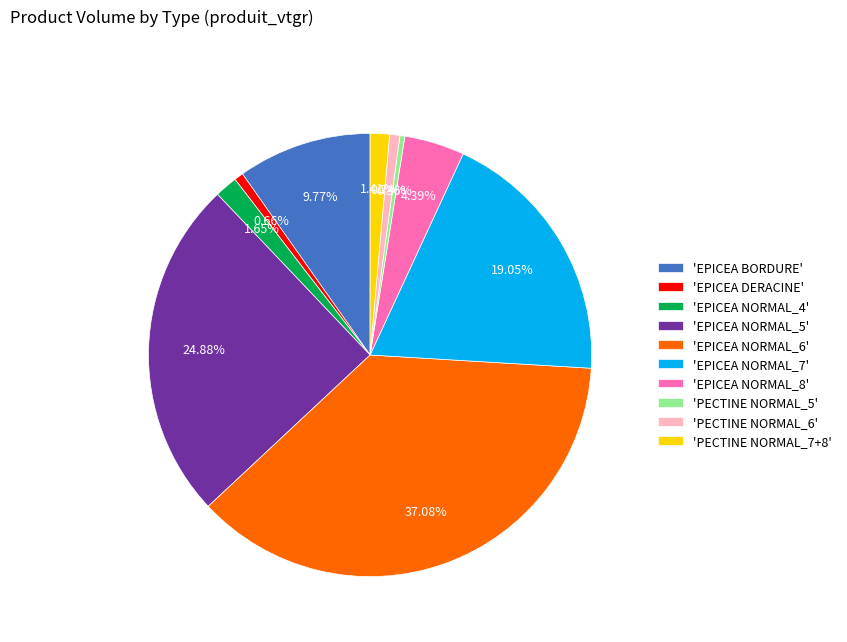

Which slice is the largest?

'EPICEA NORMAL_6'